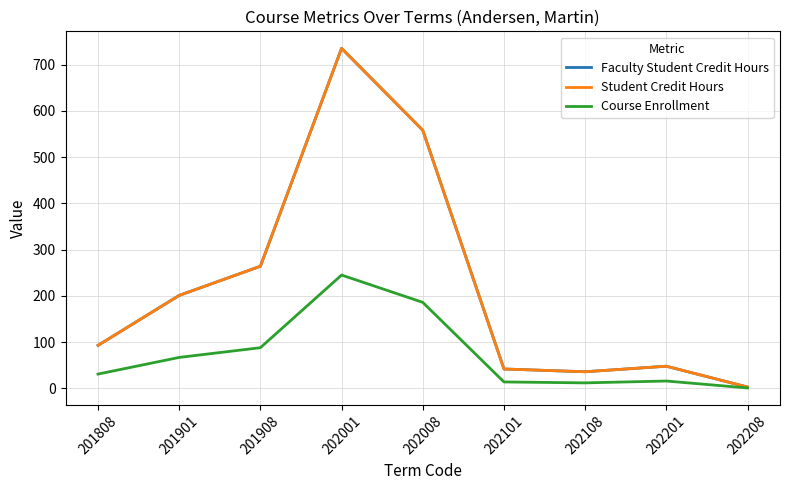

Does the chart have visible grid lines?

Yes